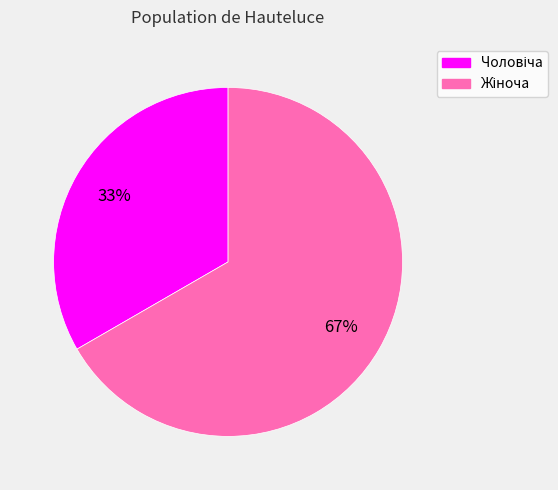

To the nearest percent, what is the average slice percentage?

50%